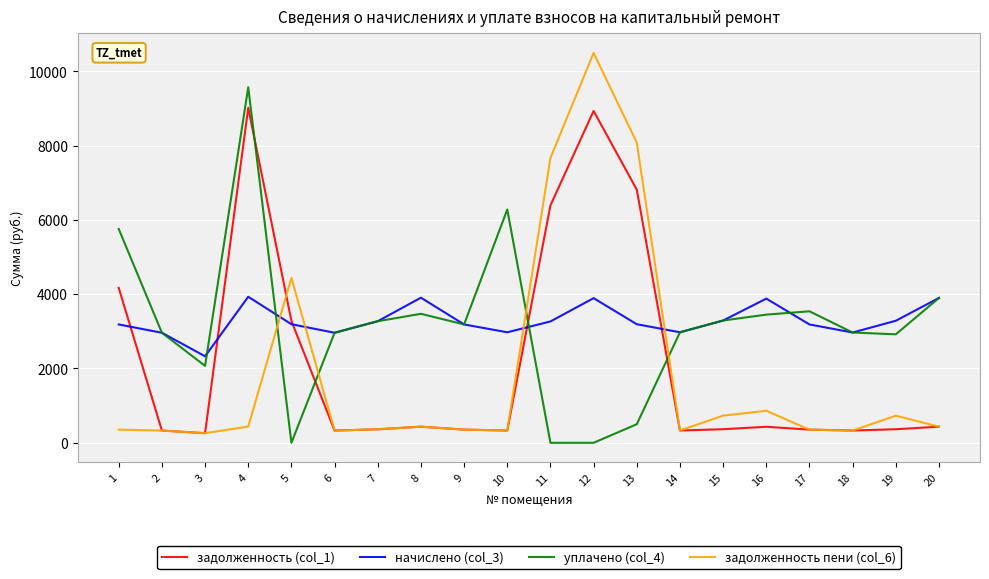

What is the difference between the highest and lowest values at 3?

2070.0